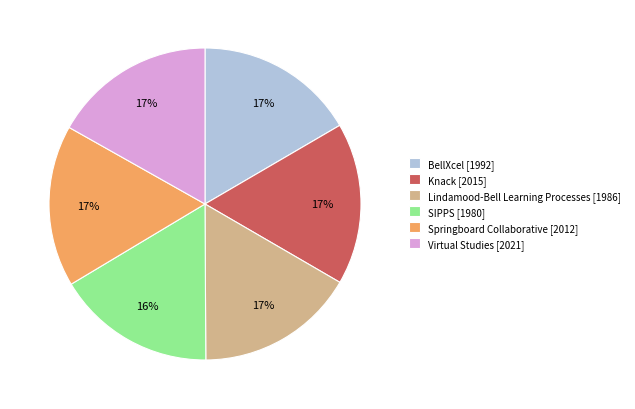

What percentage is the Virtual Studies slice, to the nearest percent?

17%